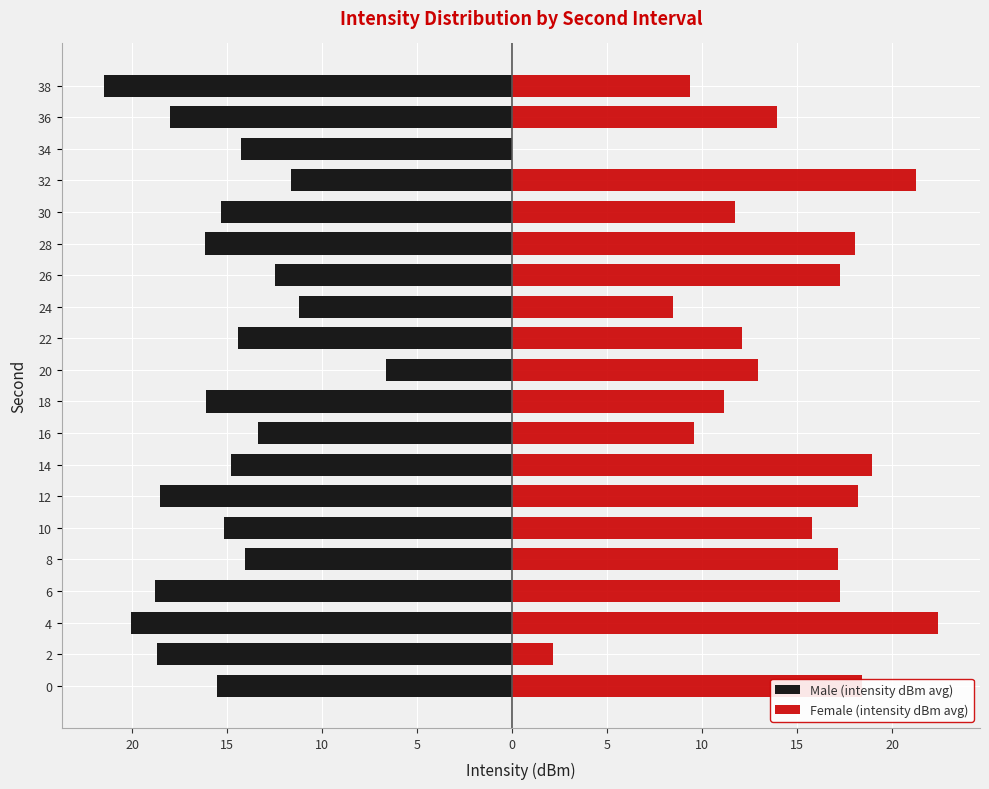

How many groups of bars are there?

20